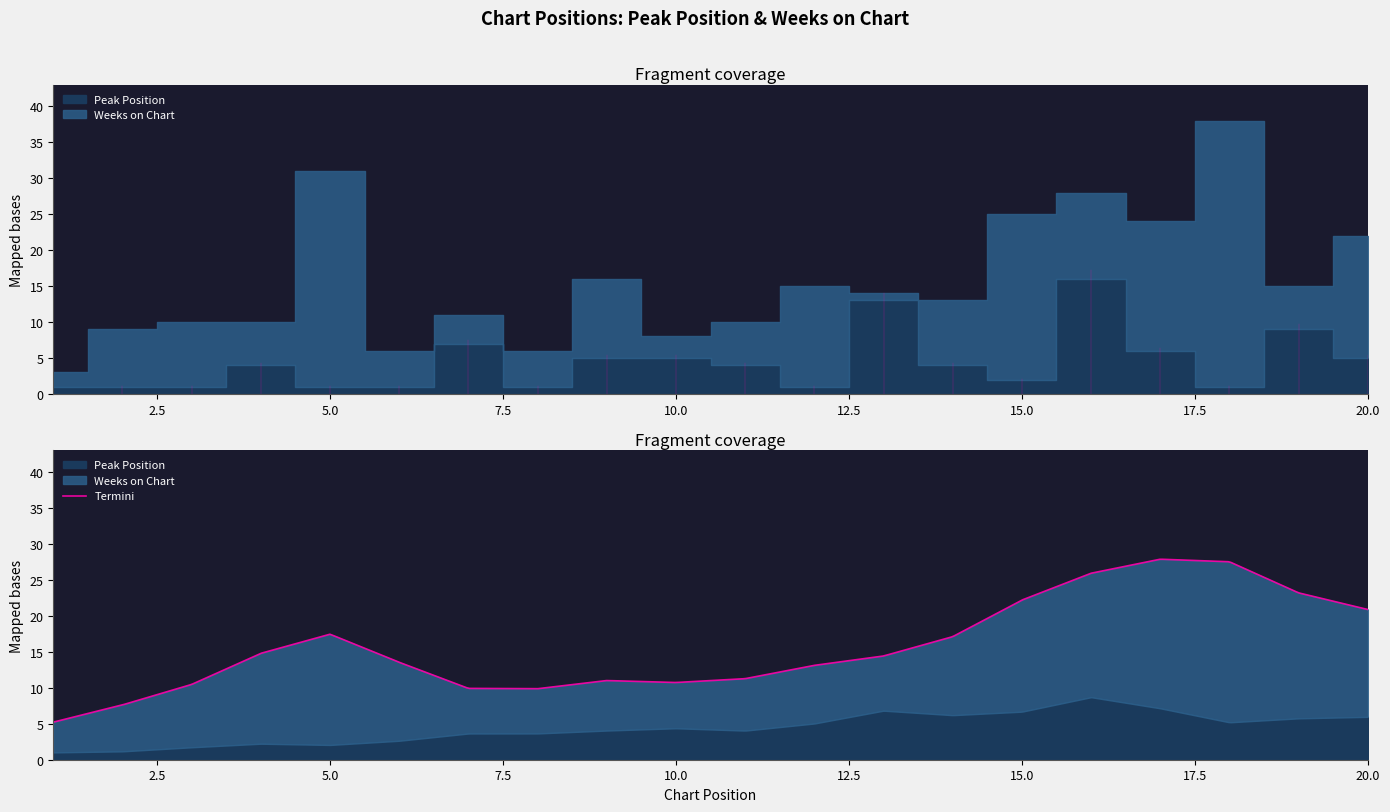

How many values in the Peak Position series are below 4?

9